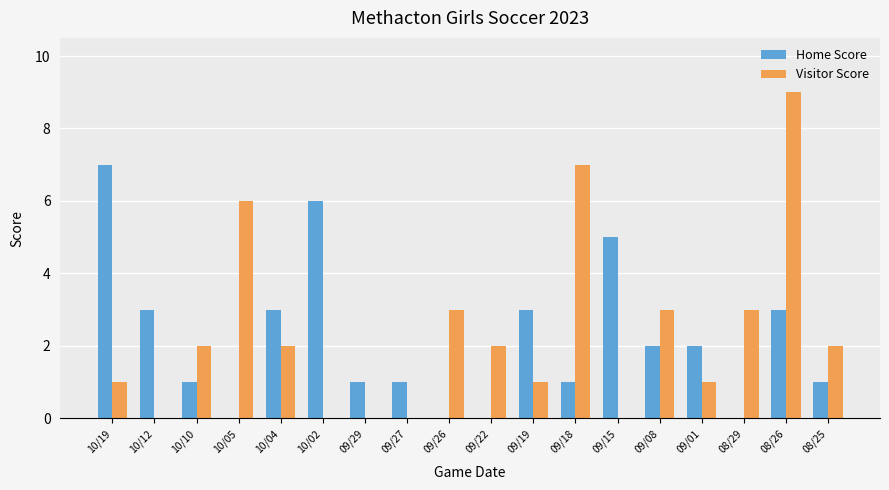

What is the sum of all Visitor Score values?

42